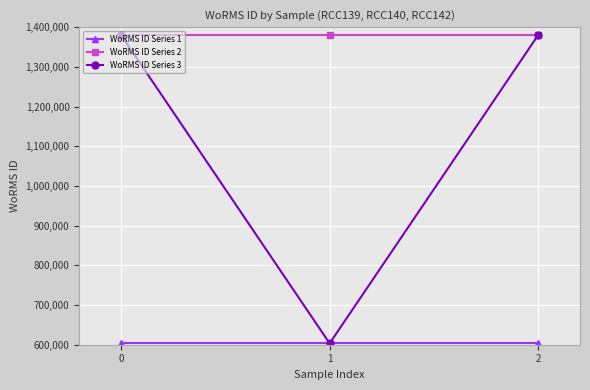

What is the spread (max minus min) of values at 0?

776973